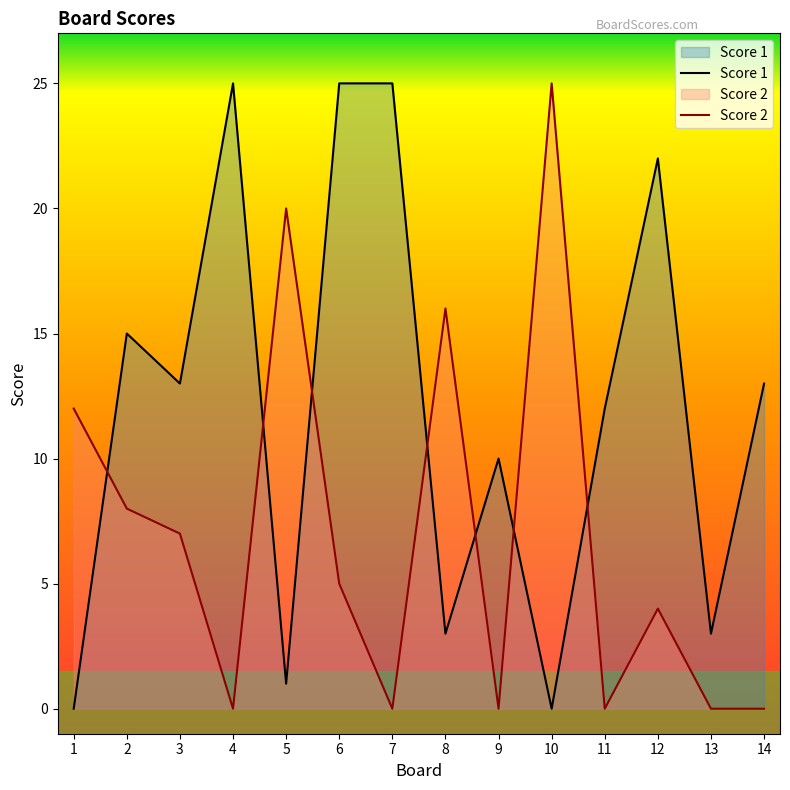

What value does the Score 1 series have at 12, to the nearest 10?

20